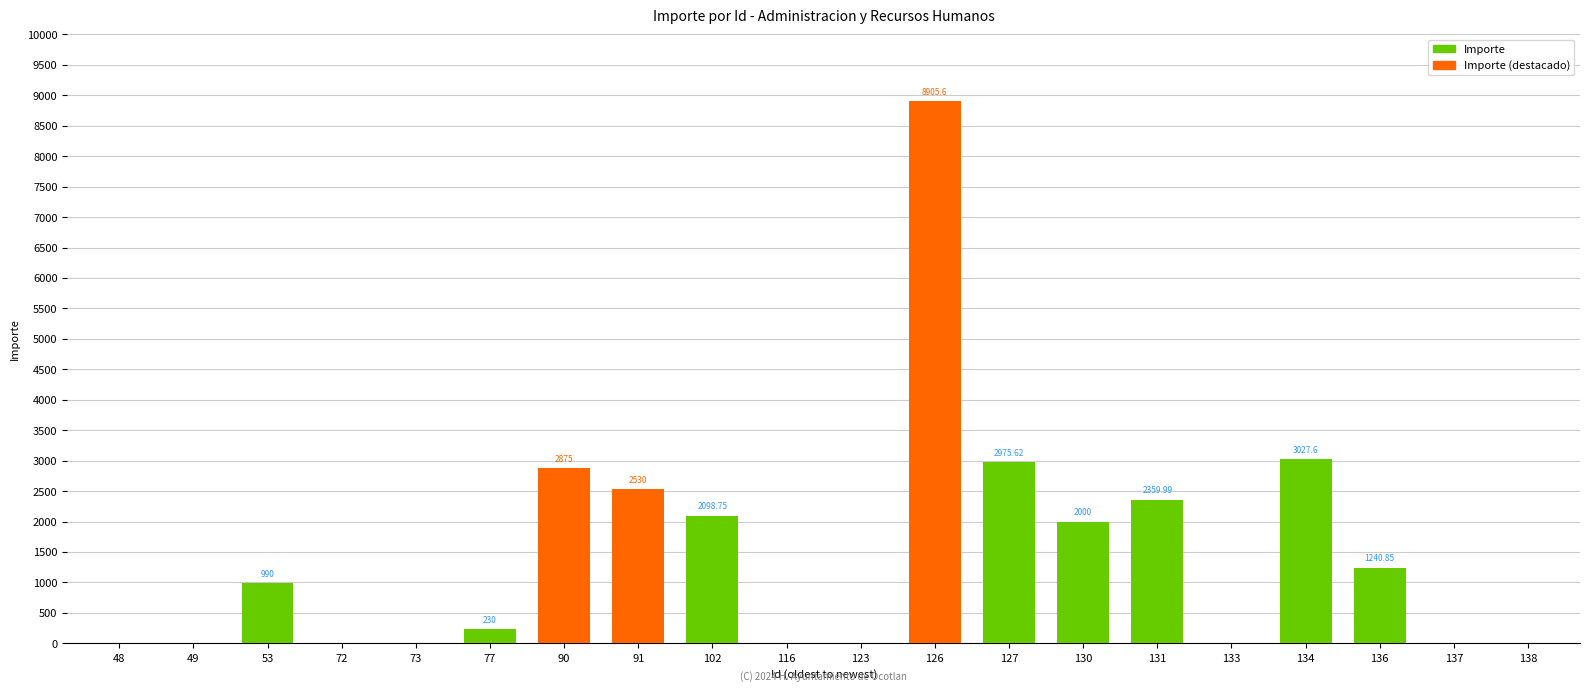

Where does the data first go above 990?

90